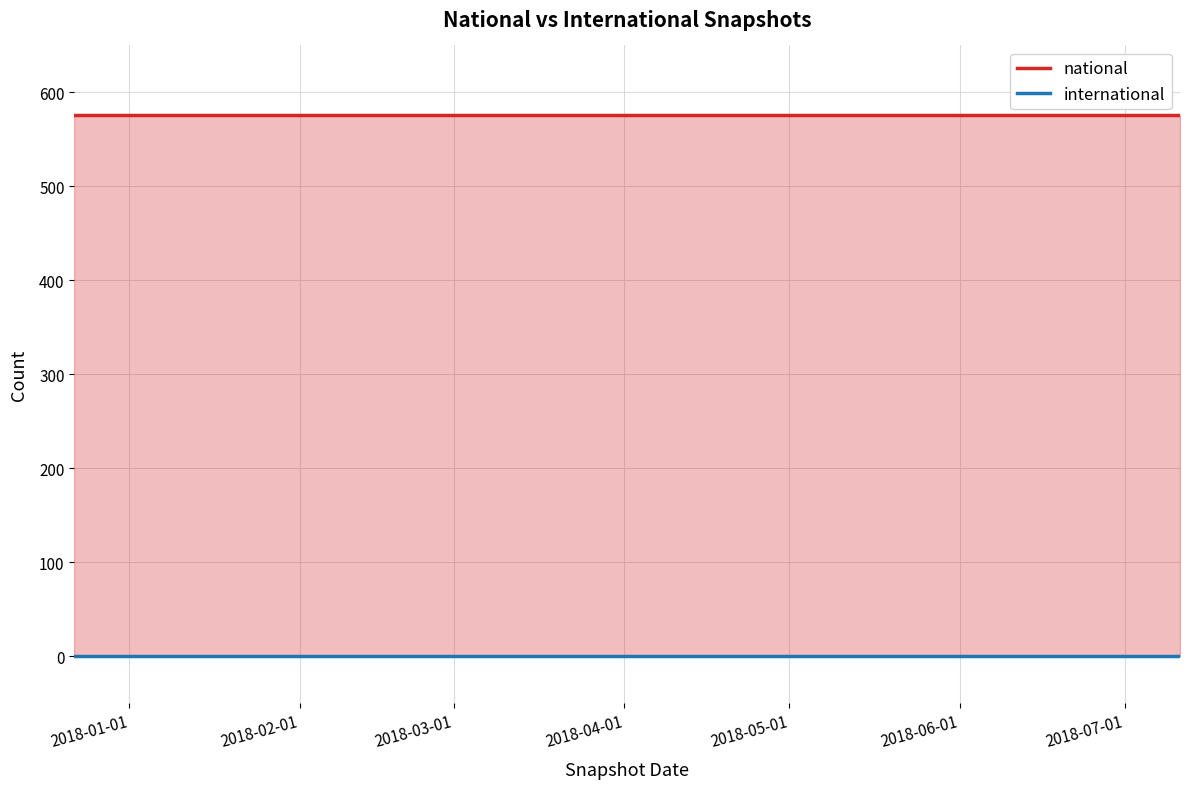

What position from the left is 2018-01-01?

1